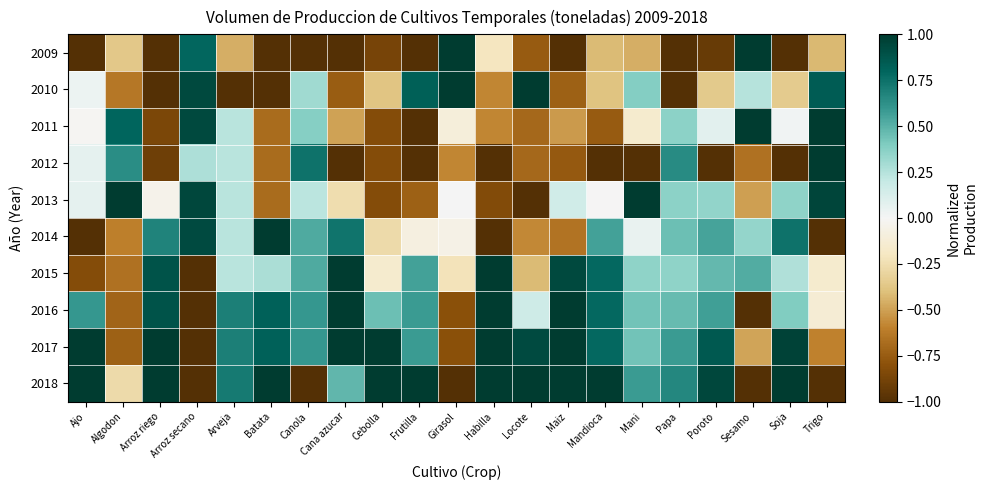

What is the spread (max minus min) of values at Girasol?

2.0